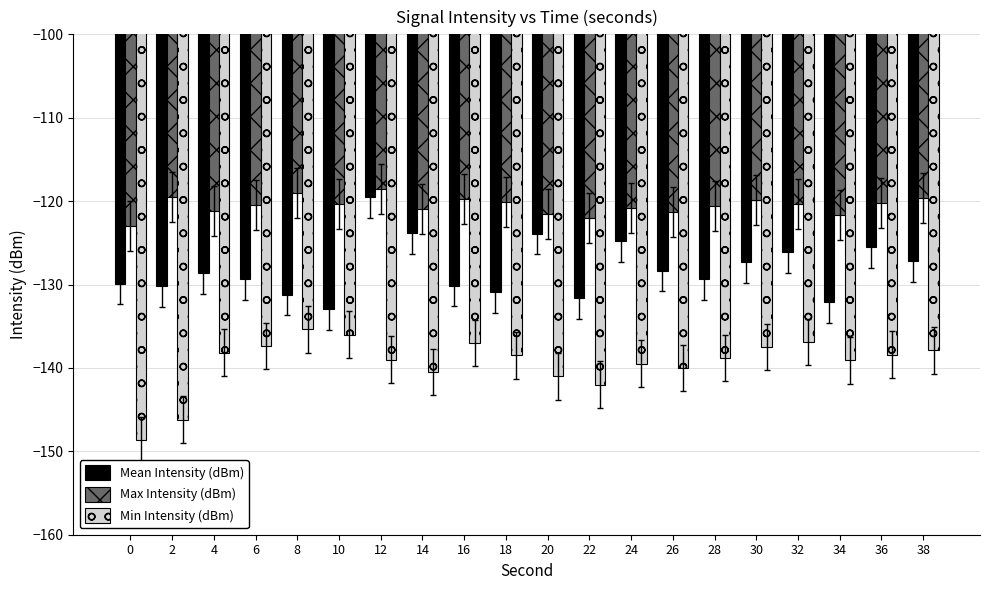

How many distinct data groups are displayed?

3